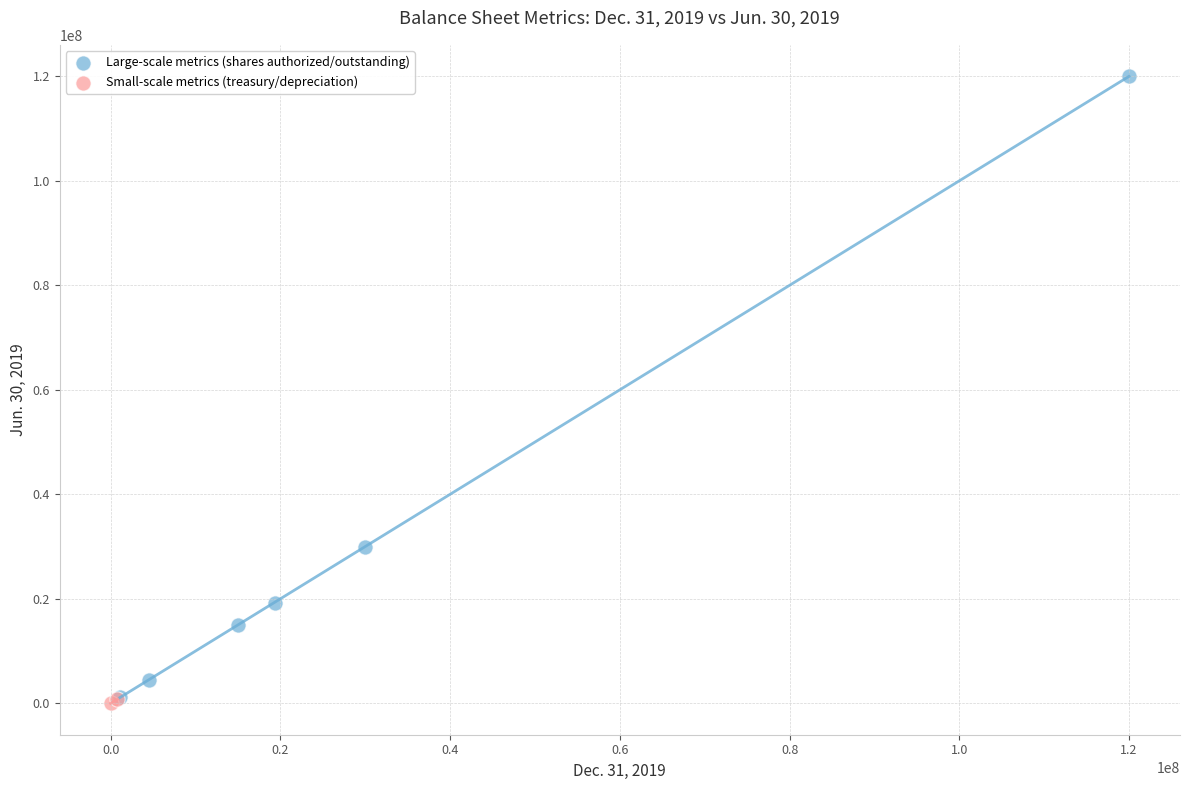

Which series contains the lowest Y value?

Small-scale metrics (treasury/depreciation)